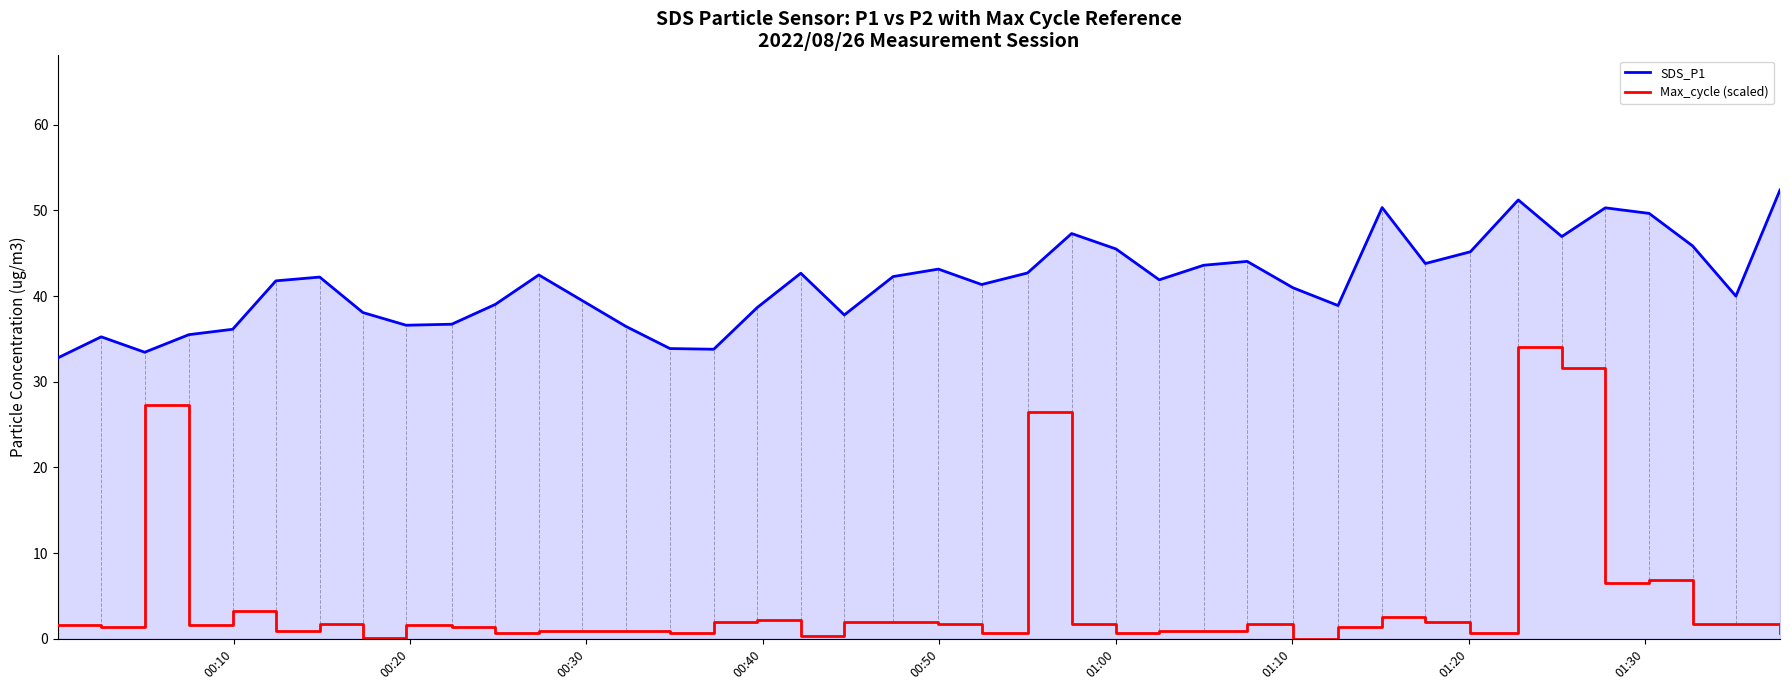

True or false: Max_cycle (scaled) and SDS_P1 cross at least once.

False